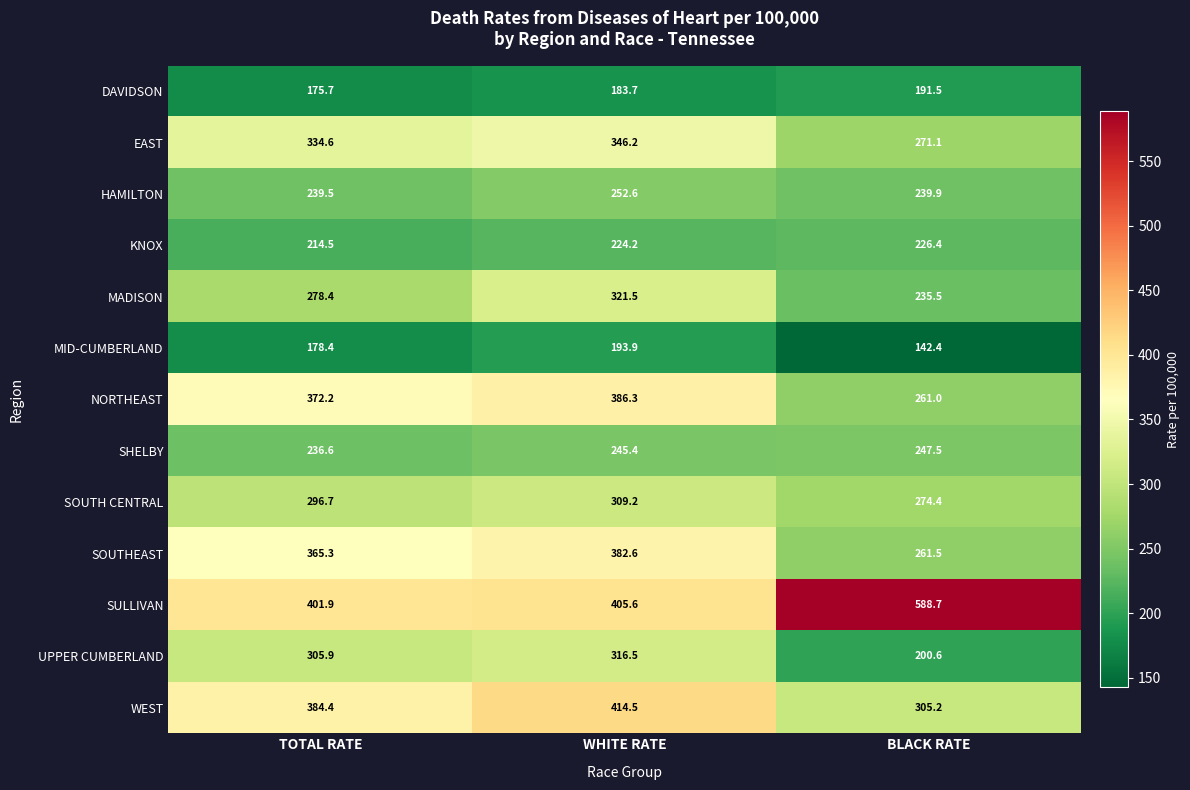

At how many categories does at least one series exceed 390?

3